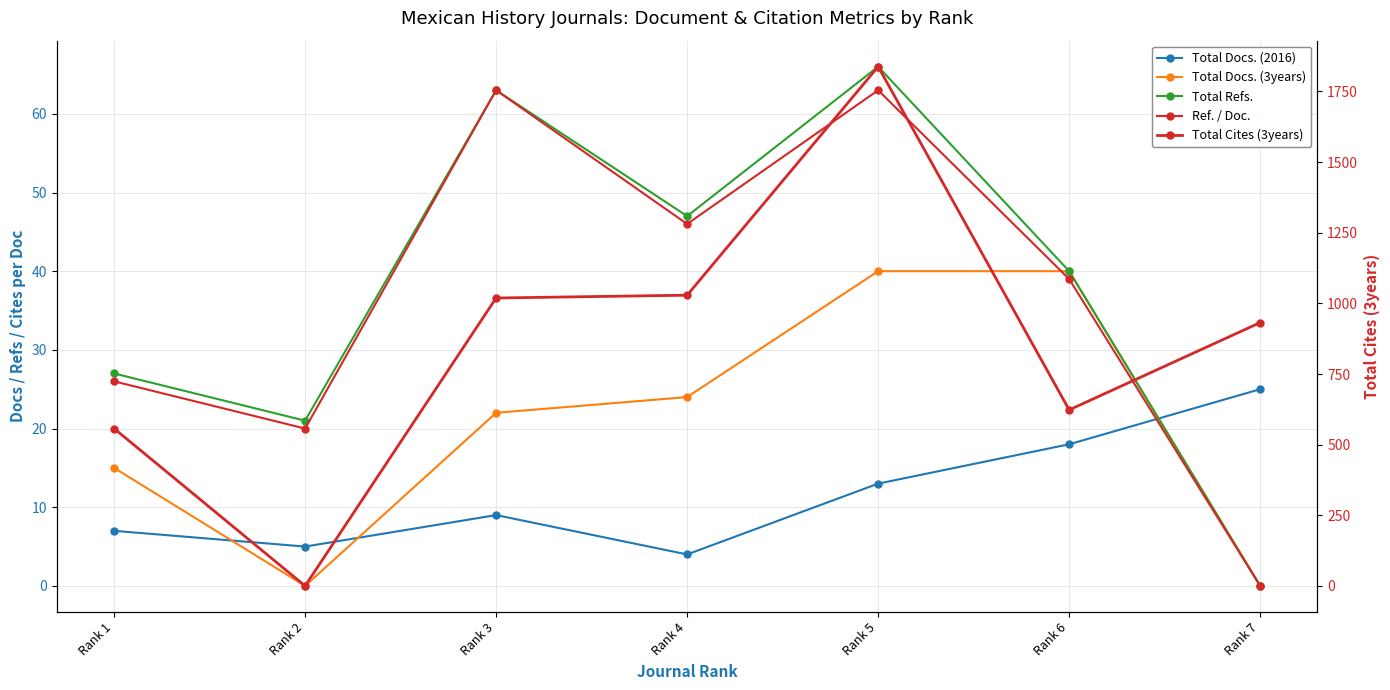

Reading left to right, what are all the values shown in this chart?

Total Docs. (2016): 7	5	9	4	13	18	25
Total Docs. (3years): 15	0	22	24	40	40	0
Total Refs.: 27	21	63	47	66	40	0
Ref. / Doc.: 26	20	63	46	63	39	0
Total Cites (3years): 557	0	1019	1029	1838	623	932